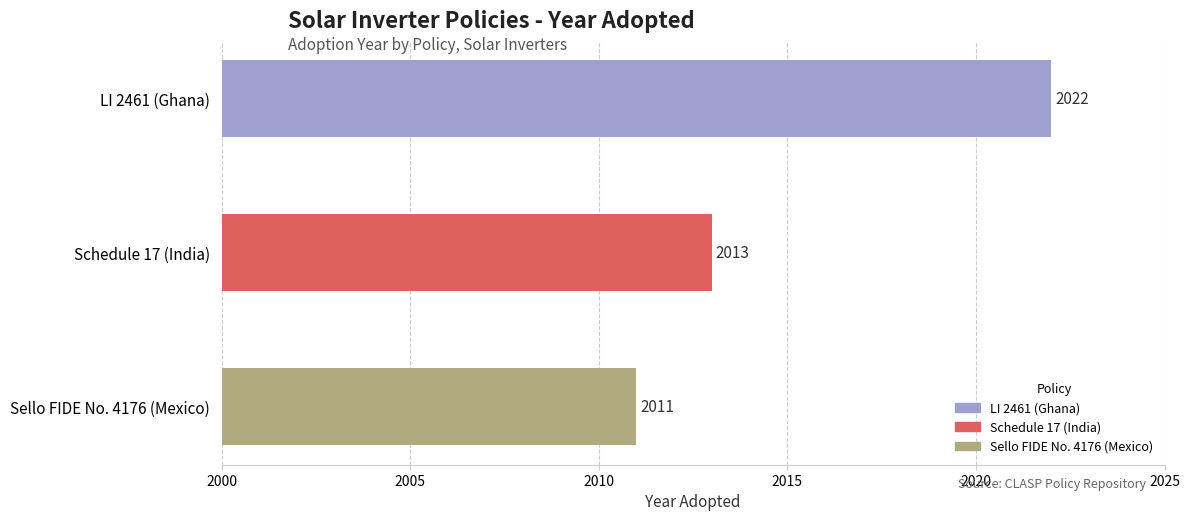

What is the change in value from Schedule 17 (India) to Sello FIDE No. 4176 (Mexico)?

-2